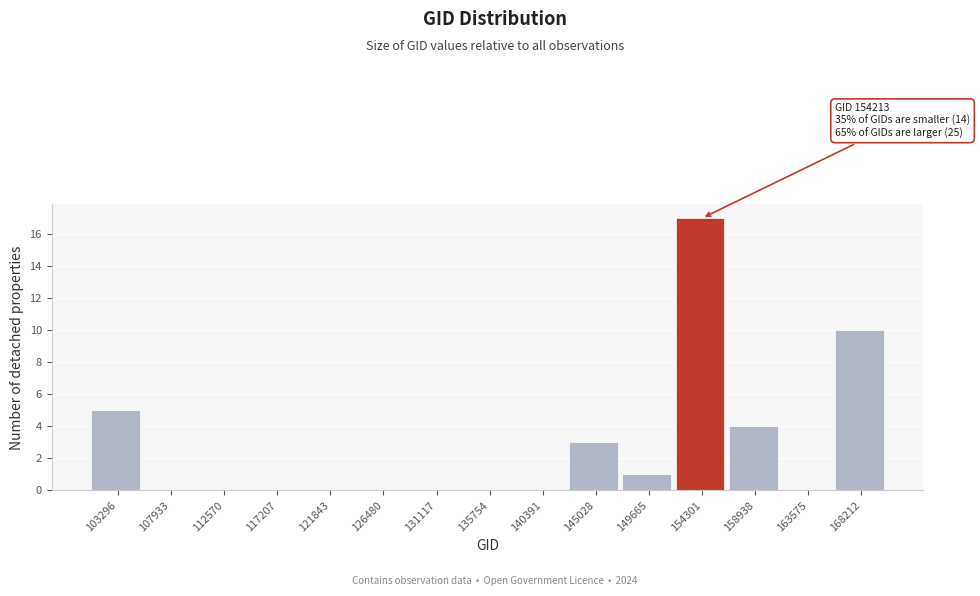

Which range on the x-axis has the tallest bar?

152000 to 156500